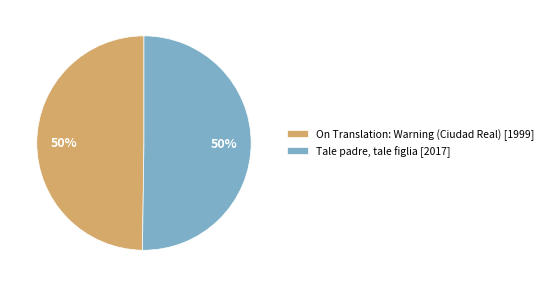

To the nearest percent, what percentage of the pie is Tale padre, tale figlia [2017]?

50%